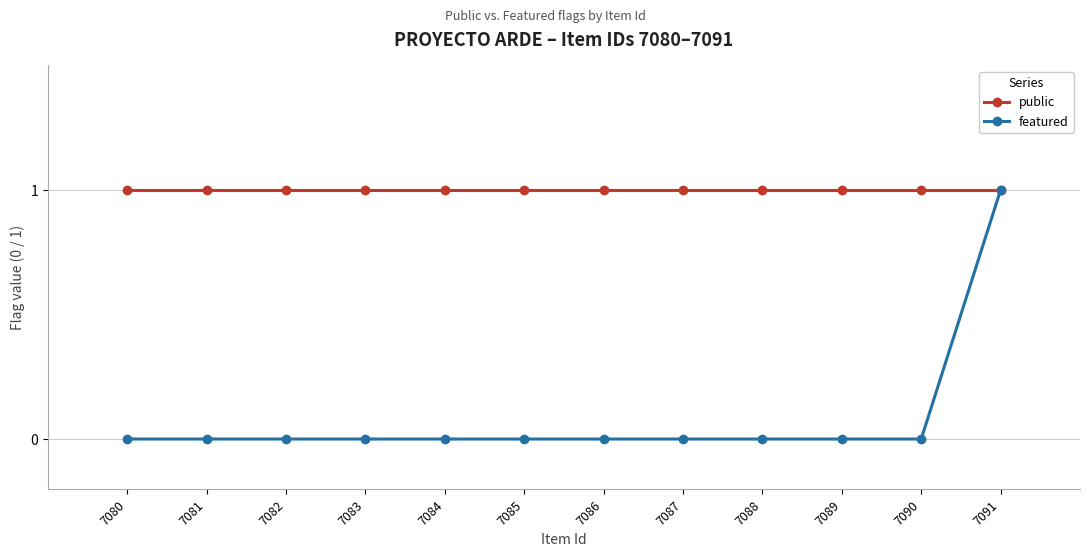

At how many categories does at least one series exceed 0?

12